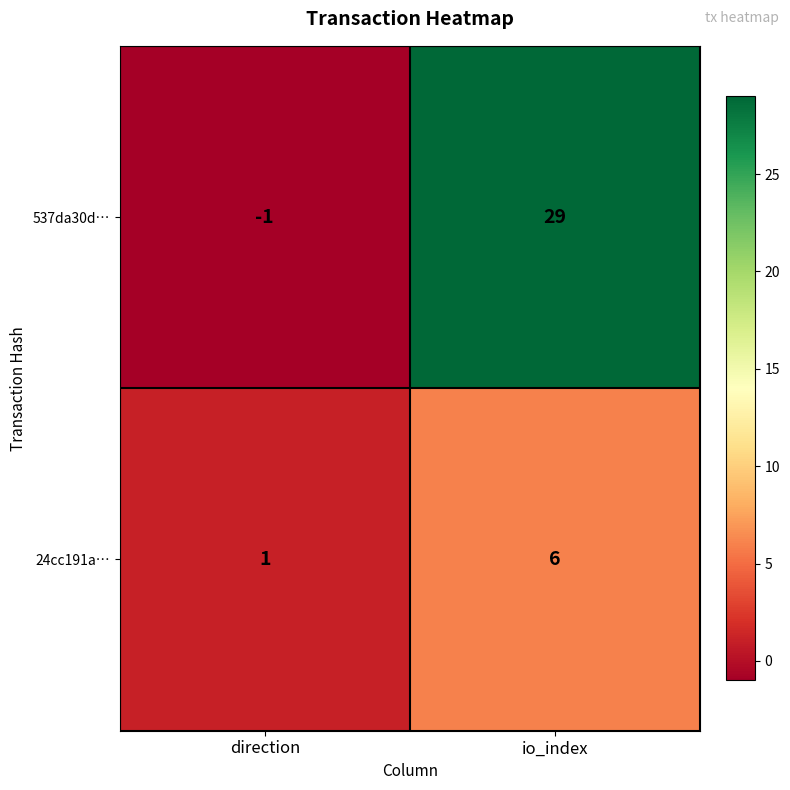

The 24cc191a… series shows 6 at io_index. True or false?

True